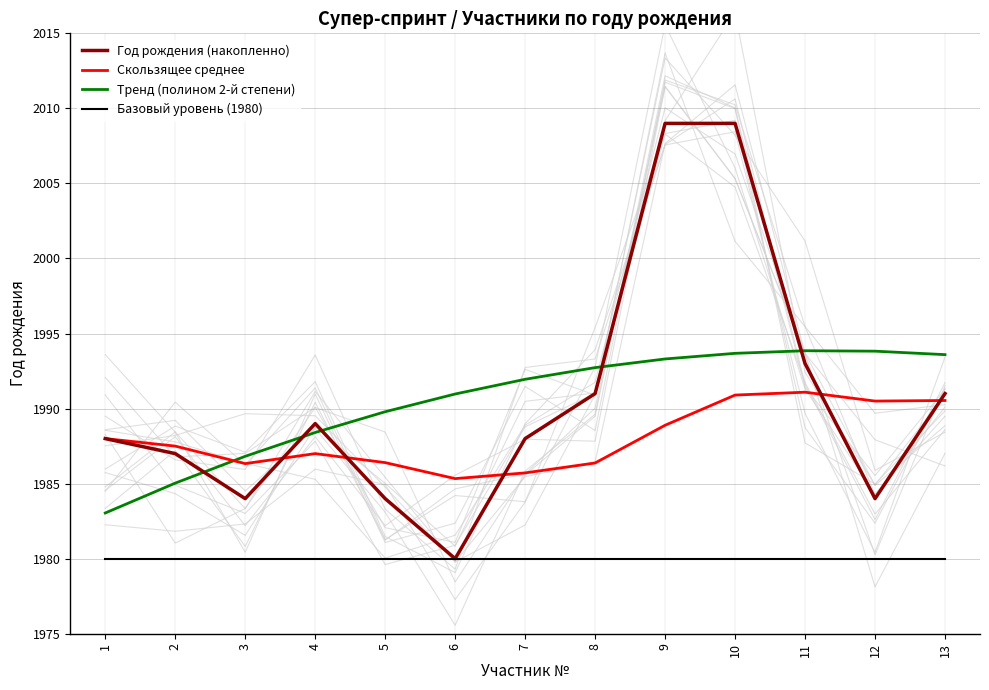

Which series has the largest range (max minus min)?

Год рождения (накопленно)